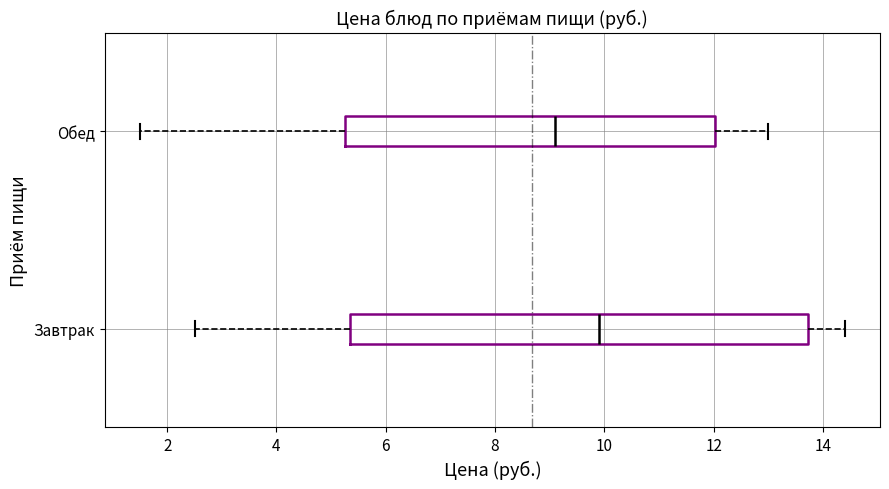

Which box is the widest, from its left edge to its right edge?

Завтрак